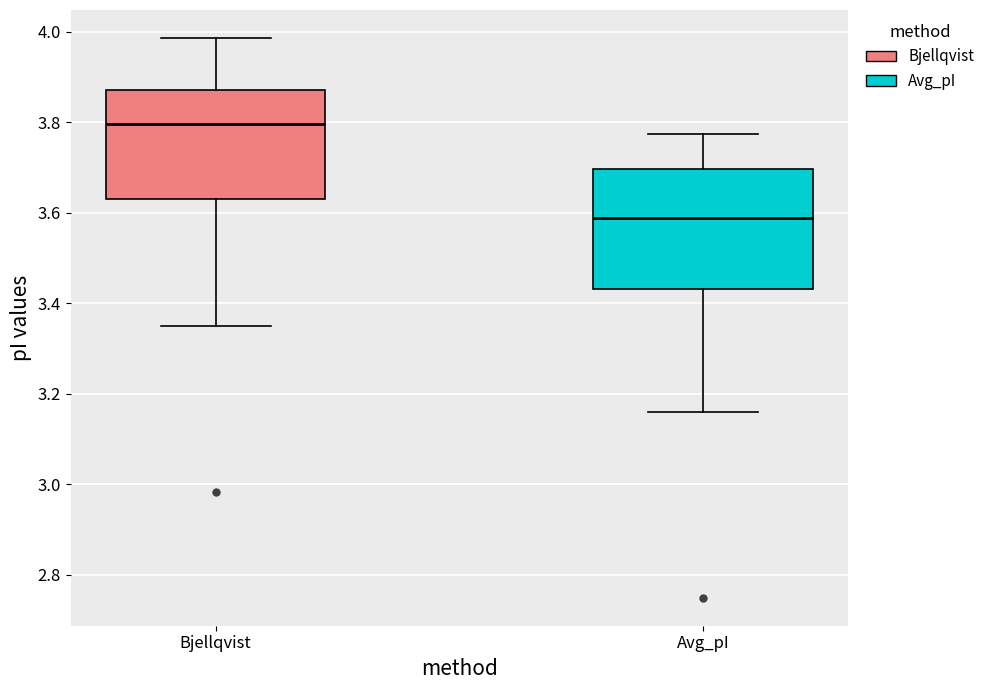

Which box has the lowest median line?

Avg_pI